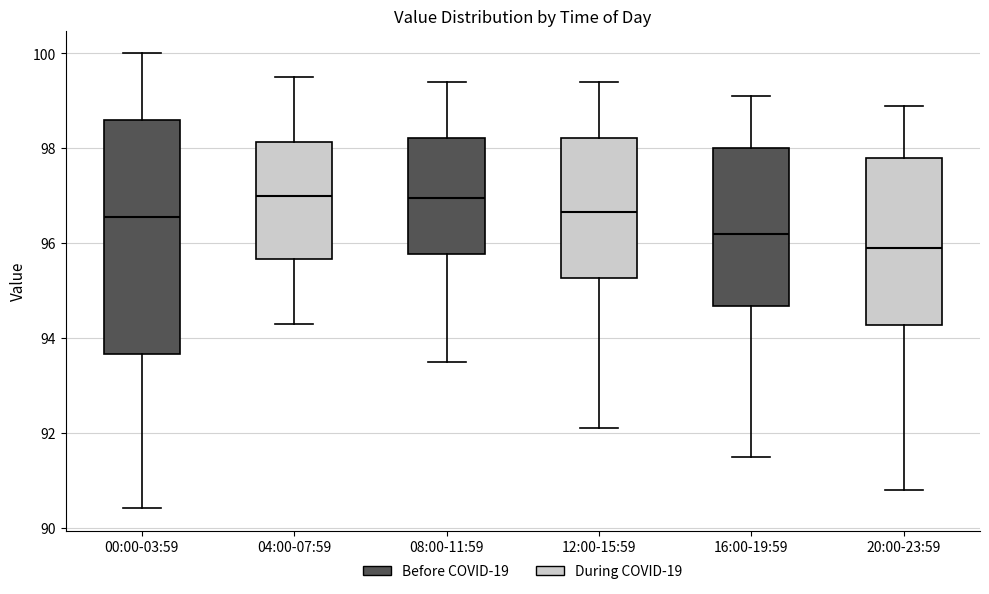

Reading left to right, read every box against the y-axis: the position of its median line, the range the box covers, and the ends of its whiskers. The values are not printed on the chart, so give them approximately, as read against the axis.

00:00-03:59: median 96.6, box 93.6 to 98.6, whiskers 90.4 to 100.0
04:00-07:59: median 97.0, box 95.6 to 98.2, whiskers 94.4 to 99.6
08:00-11:59: median 97.0, box 95.8 to 98.2, whiskers 93.6 to 99.4
12:00-15:59: median 96.6, box 95.2 to 98.2, whiskers 92.2 to 99.4
16:00-19:59: median 96.2, box 94.6 to 98.0, whiskers 91.6 to 99.2
20:00-23:59: median 96.0, box 94.2 to 97.8, whiskers 90.8 to 99.0